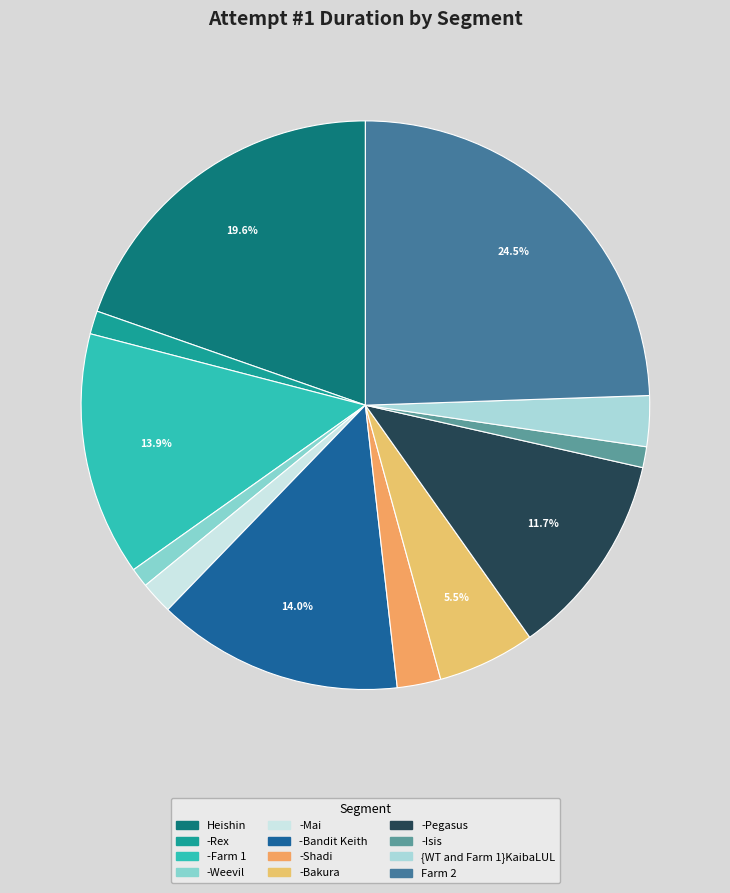

How many segments does this pie chart have?

12